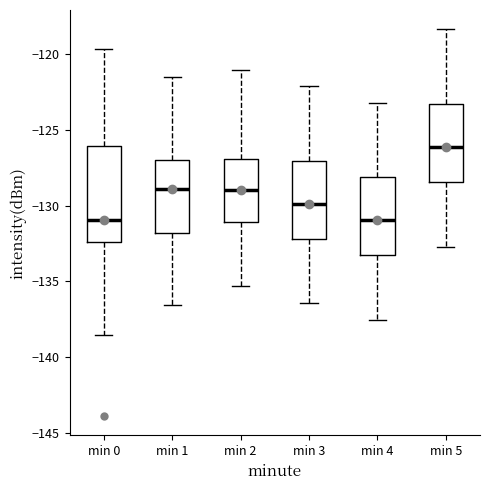

Which box is the tallest, from its lower edge to its upper edge?

min 0